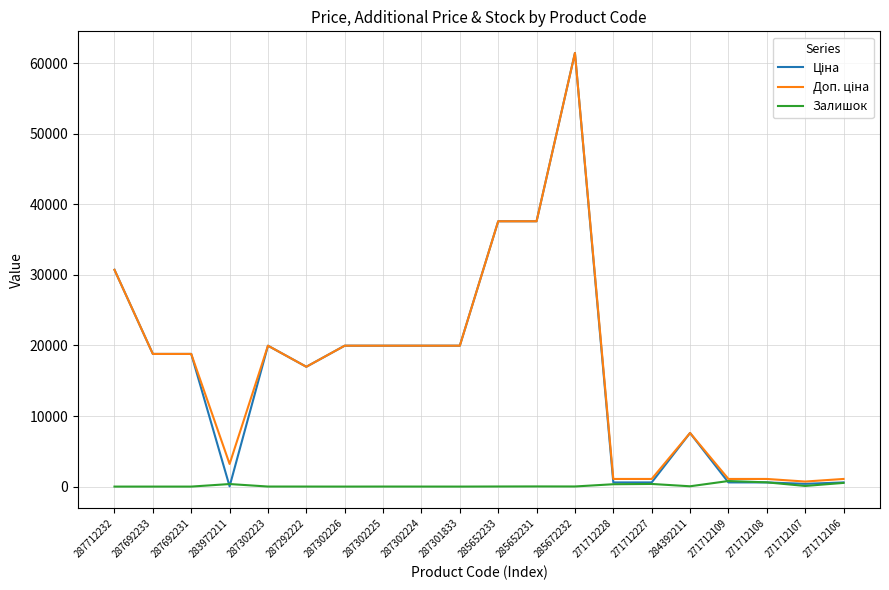

At which category is the sum across all series the highest?

285672232